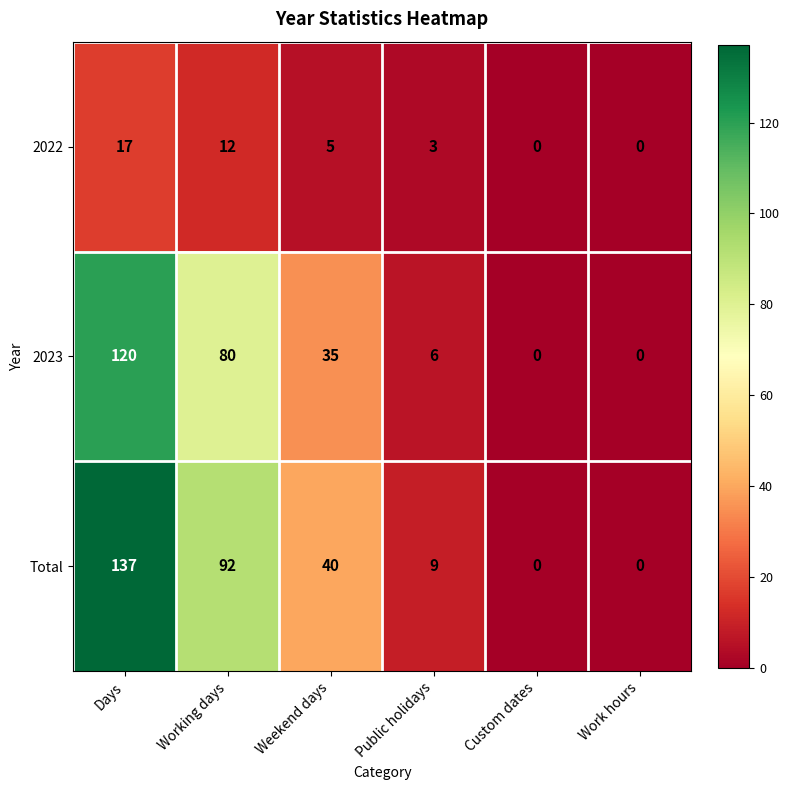

At which category does the chart reach its peak across all series?

Days